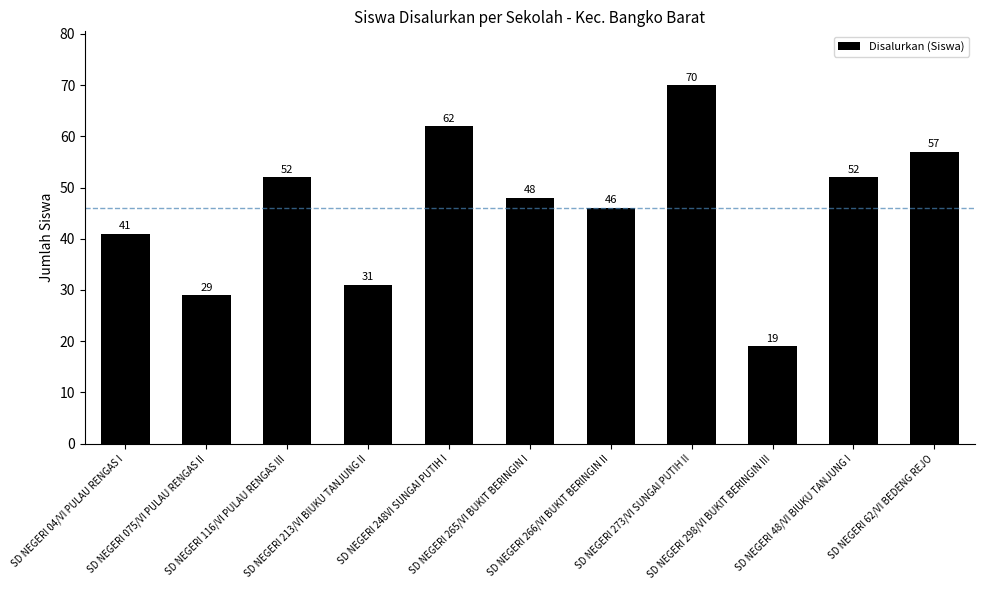

Reading right to left, what are all the values shown in this chart?

57	52	19	70	46	48	62	31	52	29	41